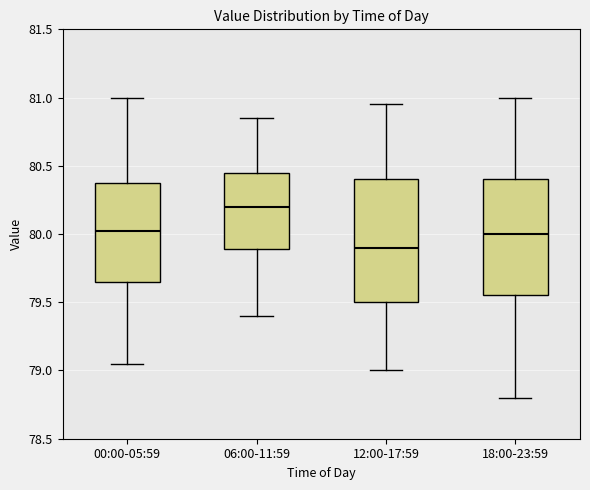

Which box has the highest median line?

06:00-11:59